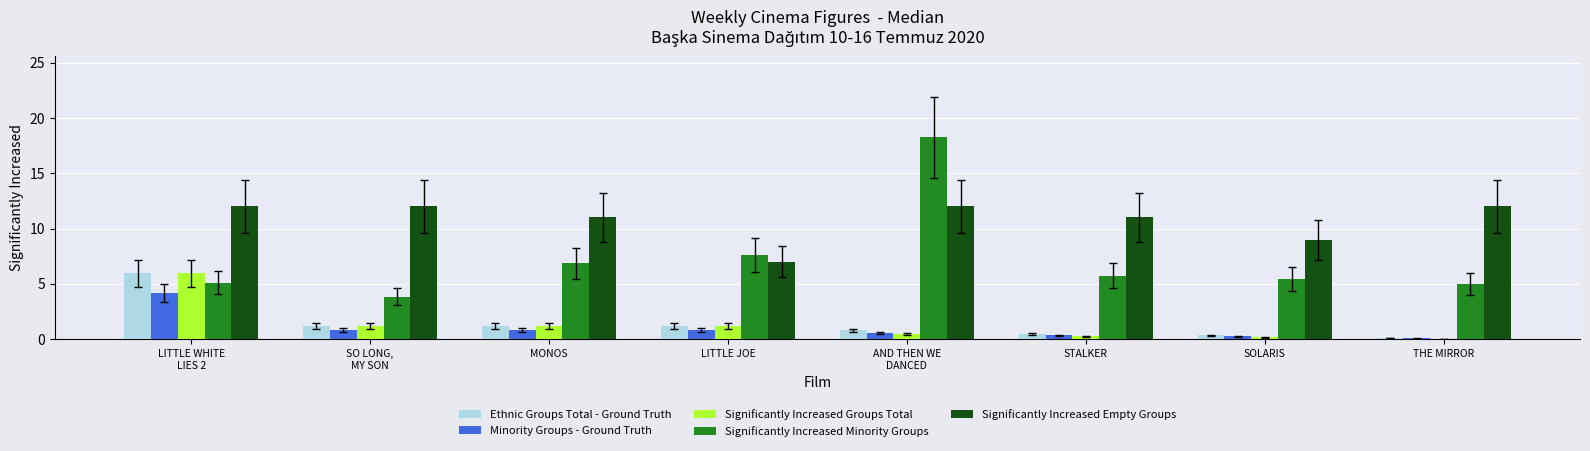

Does the chart contain stacked bars?

No